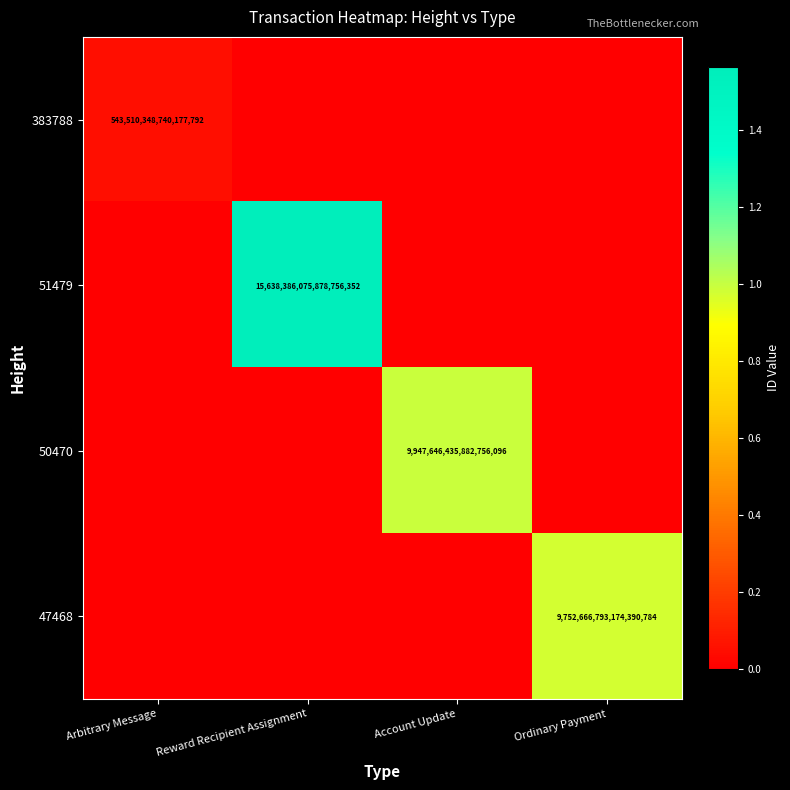

The value of 51479 at Reward Recipient Assignment is 15638386075878756352. True or false?

True